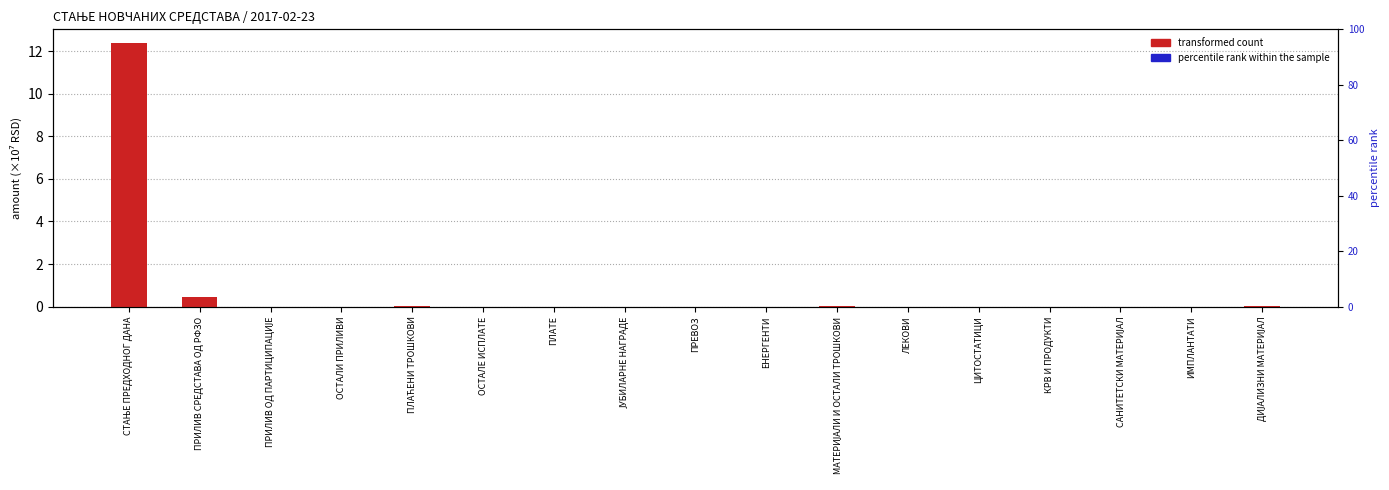

Between ЦИТОСТАТИЦИ and ПРИЛИВ ОД ПАРТИЦИПАЦИЈЕ, which is larger?

ЦИТОСТАТИЦИ